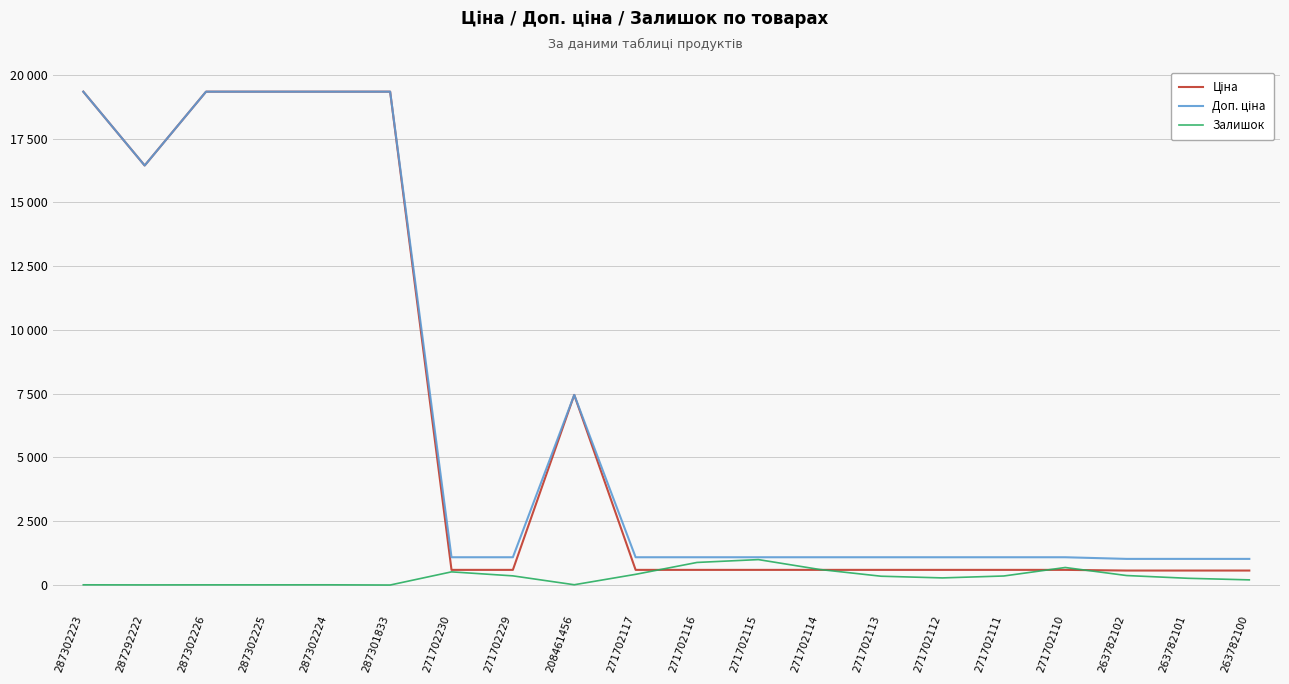

What is the difference between the second highest and second lowest values in the Доп. ціна series?

18318.5